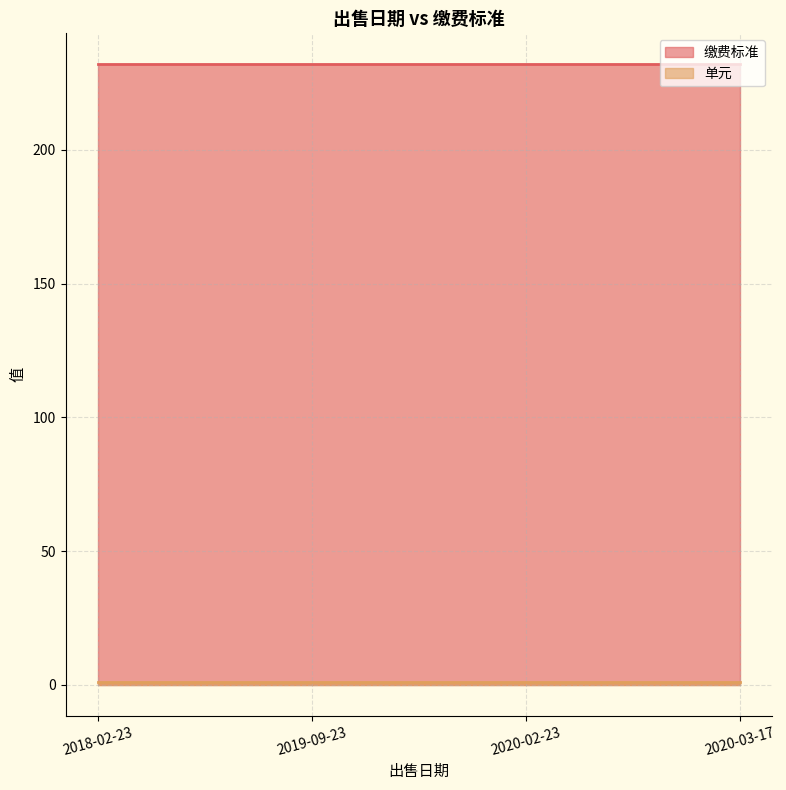

Is the value of 缴费标准 at 2020-03-17 greater than the value of 单元 at 2020-03-17?

Yes